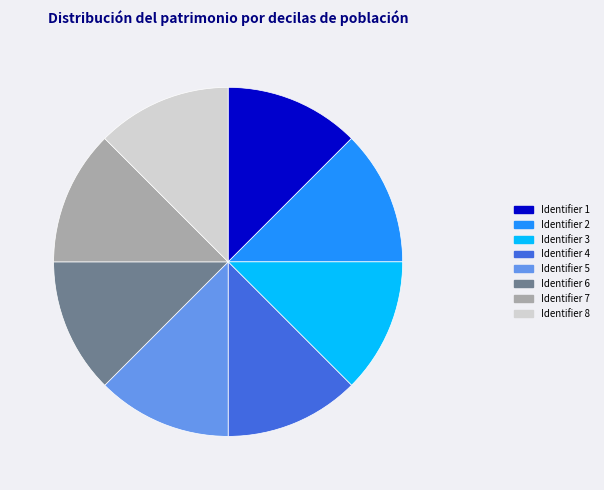

Approximately how many times larger is the value at Identifier 6 compared to Identifier 2?

1.0